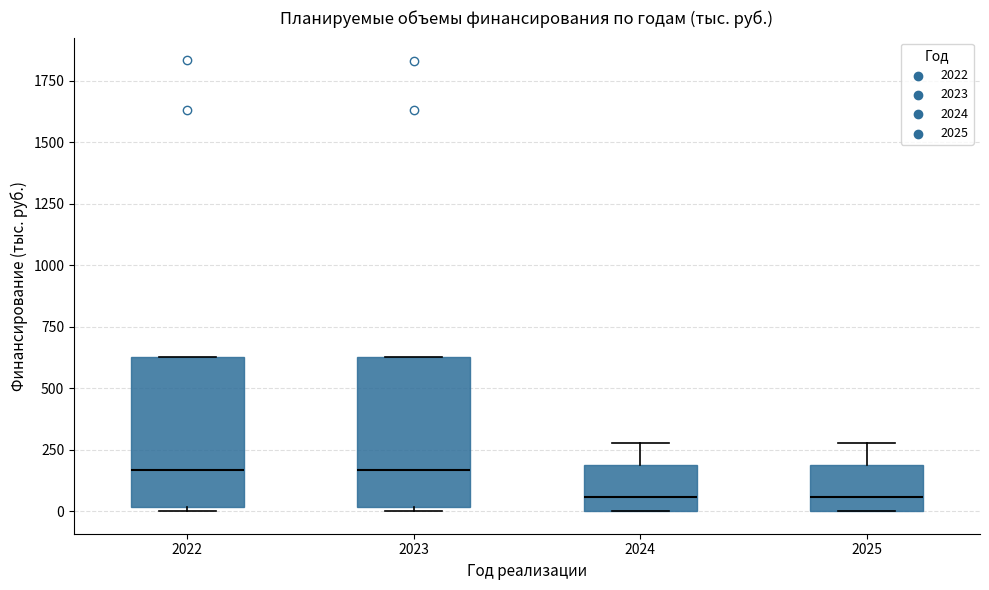

Reading left to right, read every box against the y-axis: the position of its median line, the range the box covers, and the ends of its whiskers. The values are not printed on the chart, so give them approximately, as read against the axis.

2022: median 150, box 0 to 650, whiskers 0 to 650
2023: median 150, box 0 to 650, whiskers 0 to 650
2024: median 50, box 0 to 200, whiskers 0 to 300
2025: median 50, box 0 to 200, whiskers 0 to 300